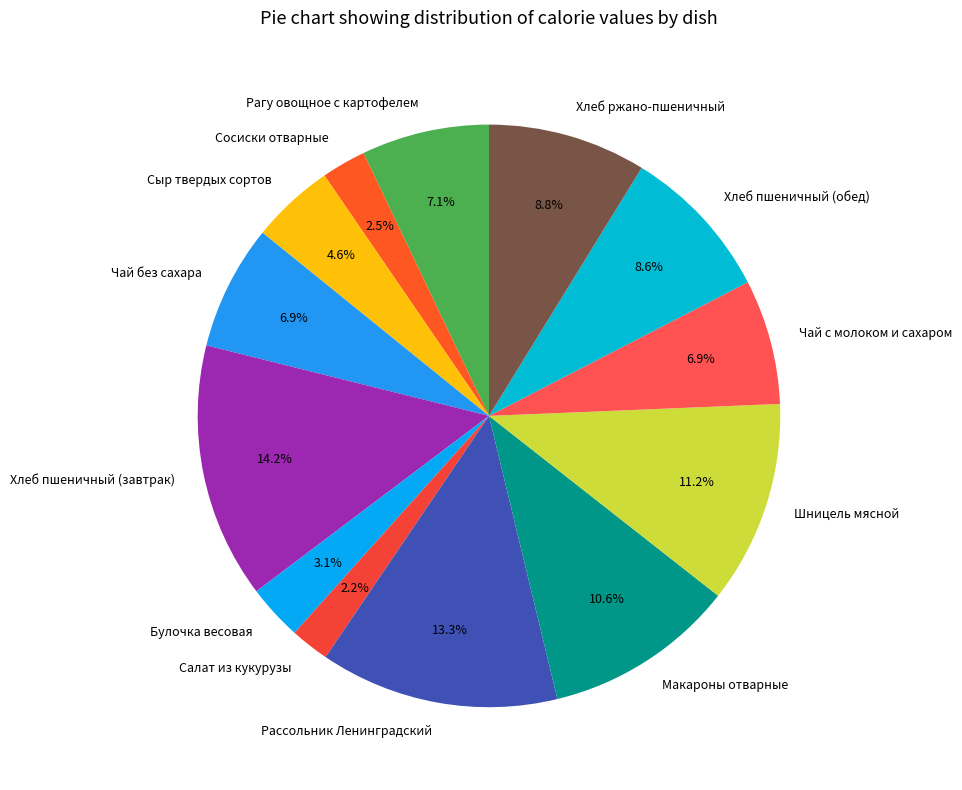

Is there any slice that represents more than half of the pie?

No